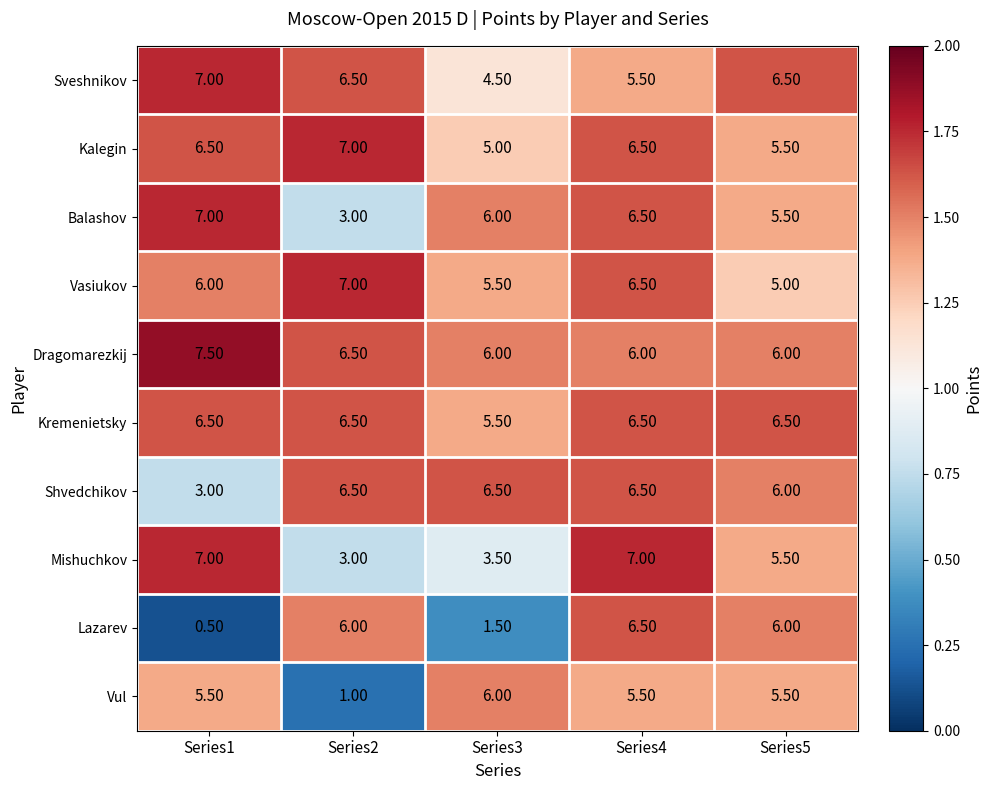

Which series has the widest spread of values?

Lazarev